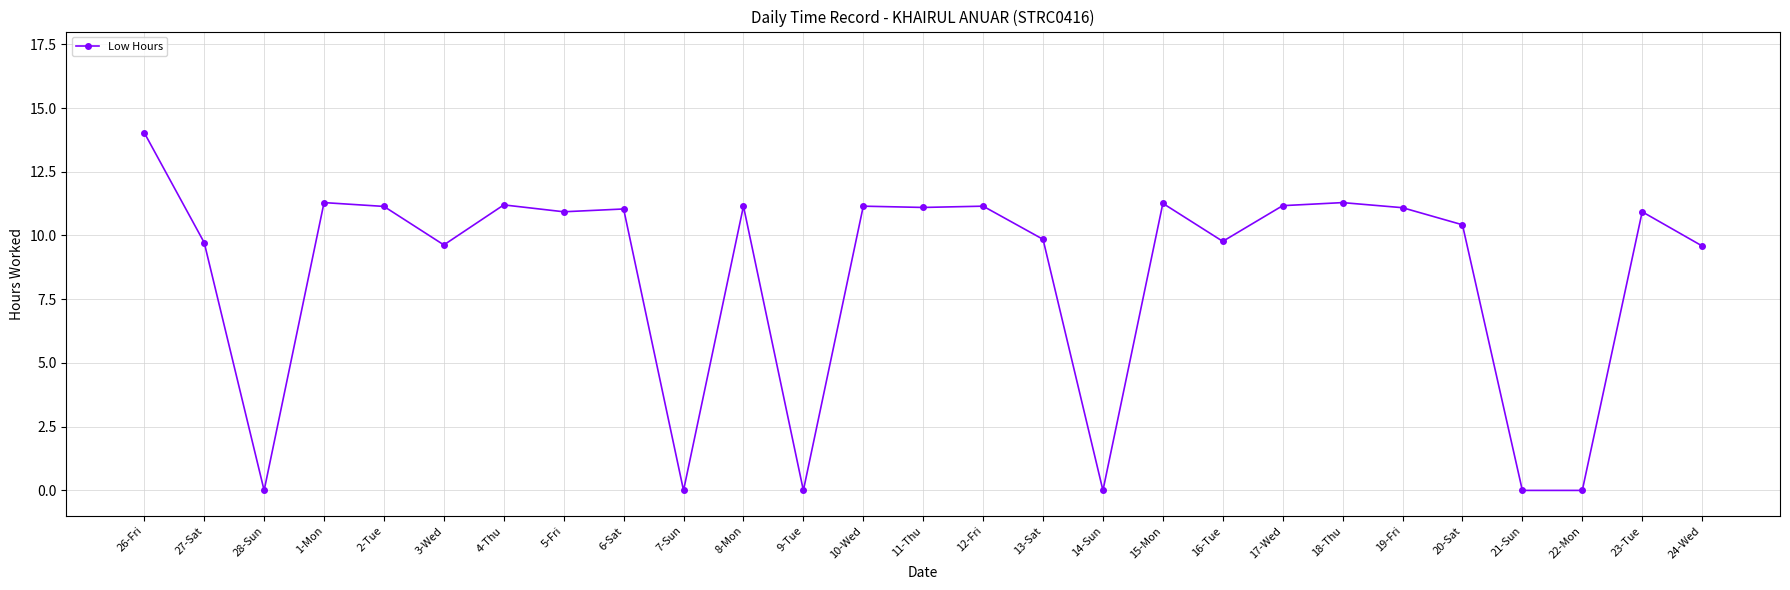

Which category has the highest value across all series?

26-Fri